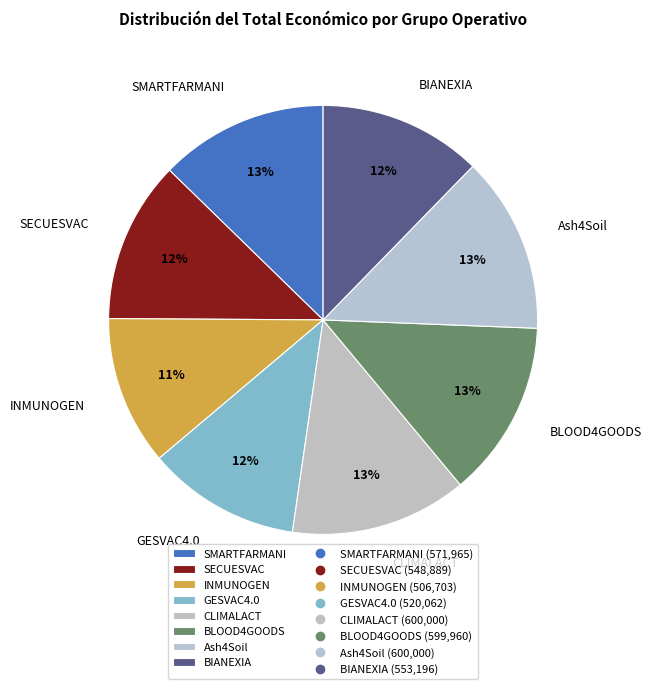

True or false: BLOOD4GOODS accounts for 1% of the total.

False